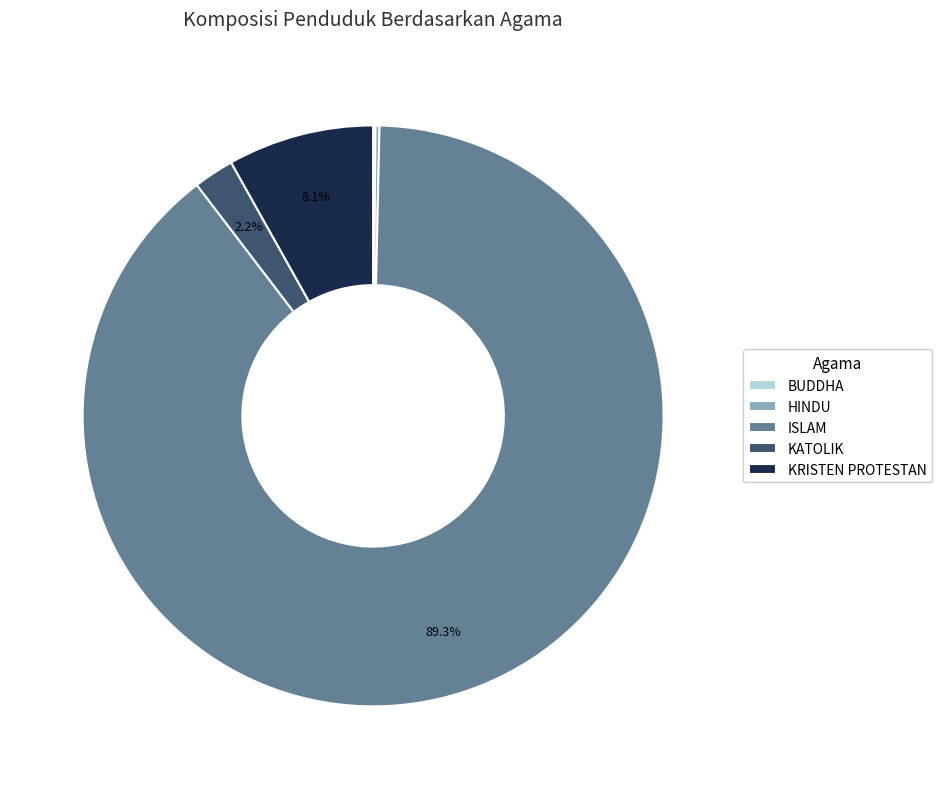

Approximately how many times larger is the value at ISLAM compared to KRISTEN PROTESTAN?

11.0